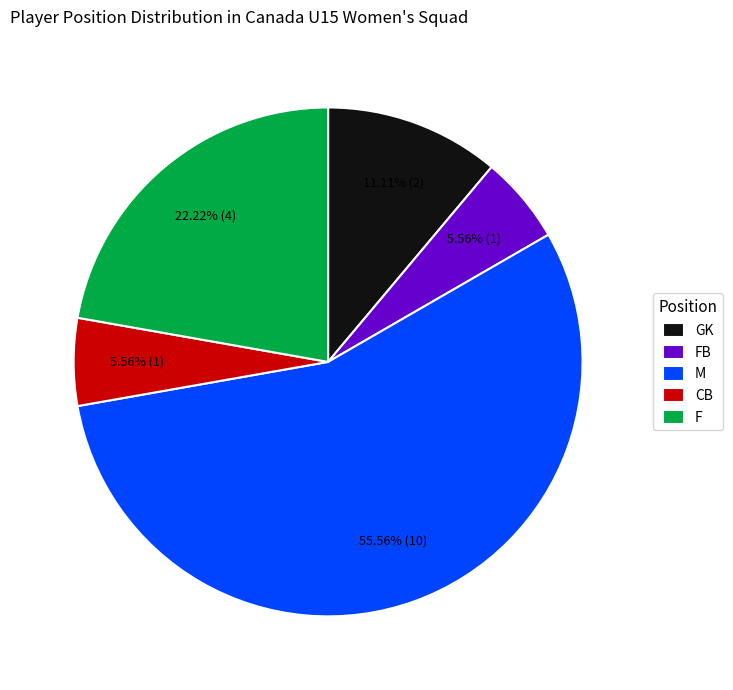

To the nearest percent, what percentage of the pie is M?

56%